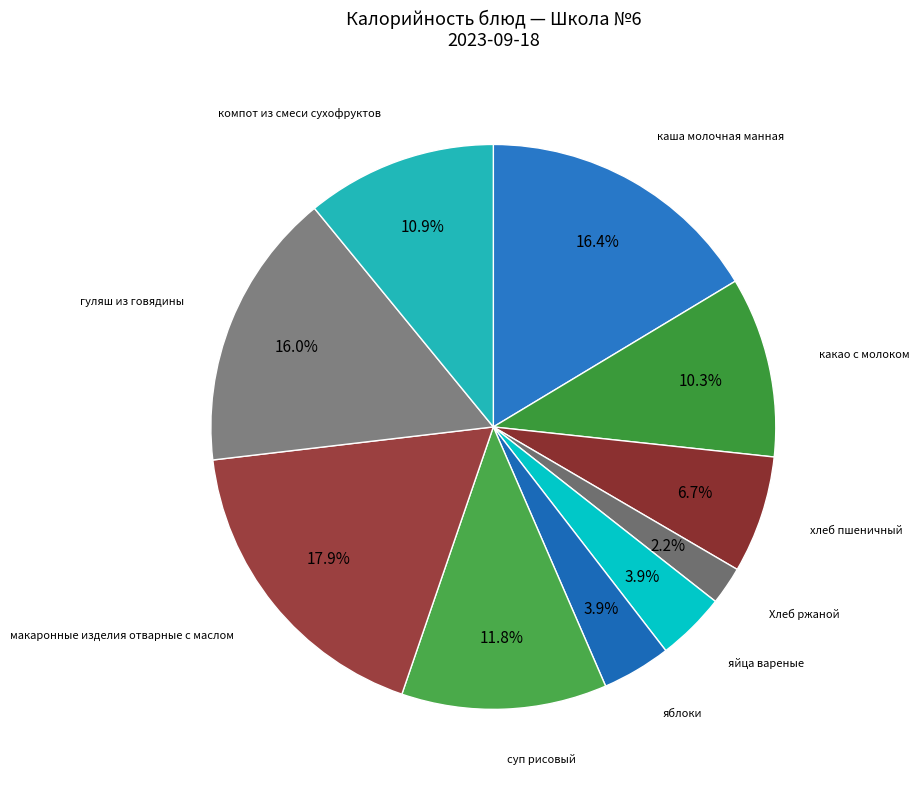

Which has a higher value, яблоки or Хлеб ржаной?

яблоки